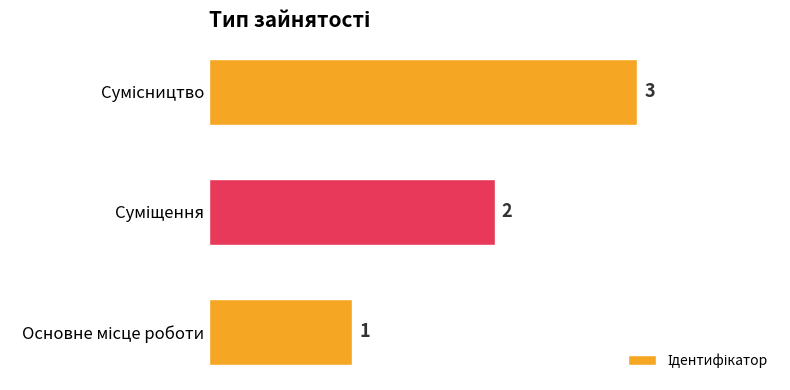

What is the difference between the maximum and minimum values?

2